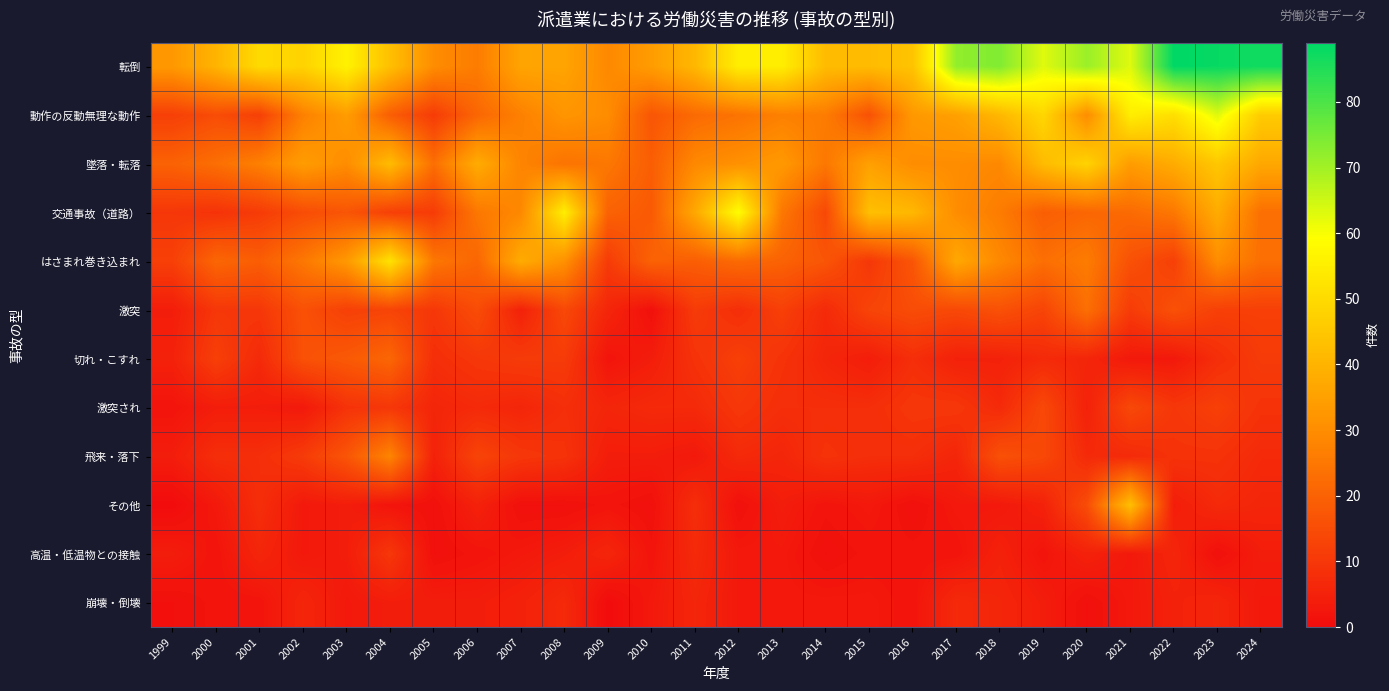

At 2004, list the series in order from largest to smallest.

はさまれ巻き込まれ, 転倒, 墜落・転落, 飛来・落下, 切れ・こすれ, 動作の反動無理な動作, 激突, 交通事故（道路）, 激突され, 高温・低温物との接触, 崩壊・倒壊, その他